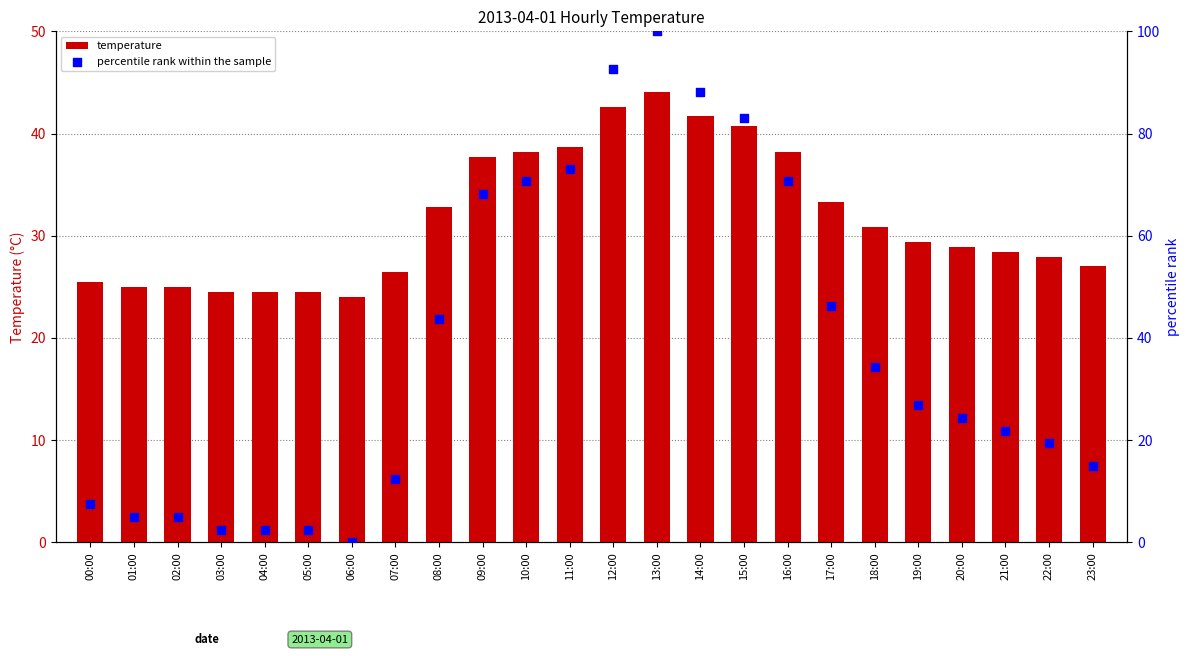

Which series contains the lowest Y value?

percentile rank within the sample